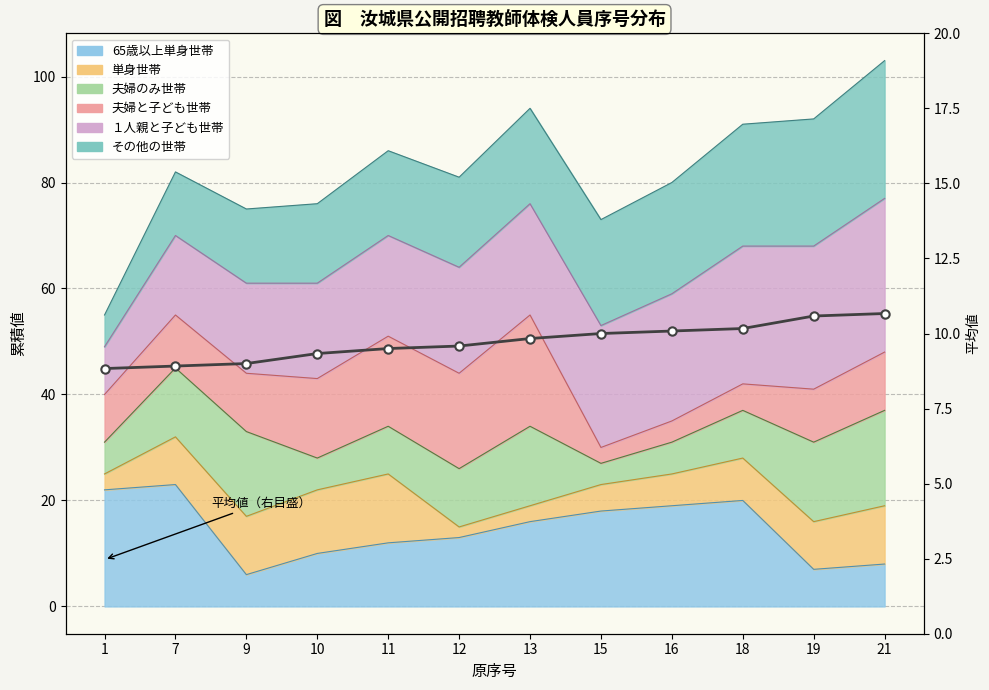

True or false: the data shows 1.9 at 10.

False